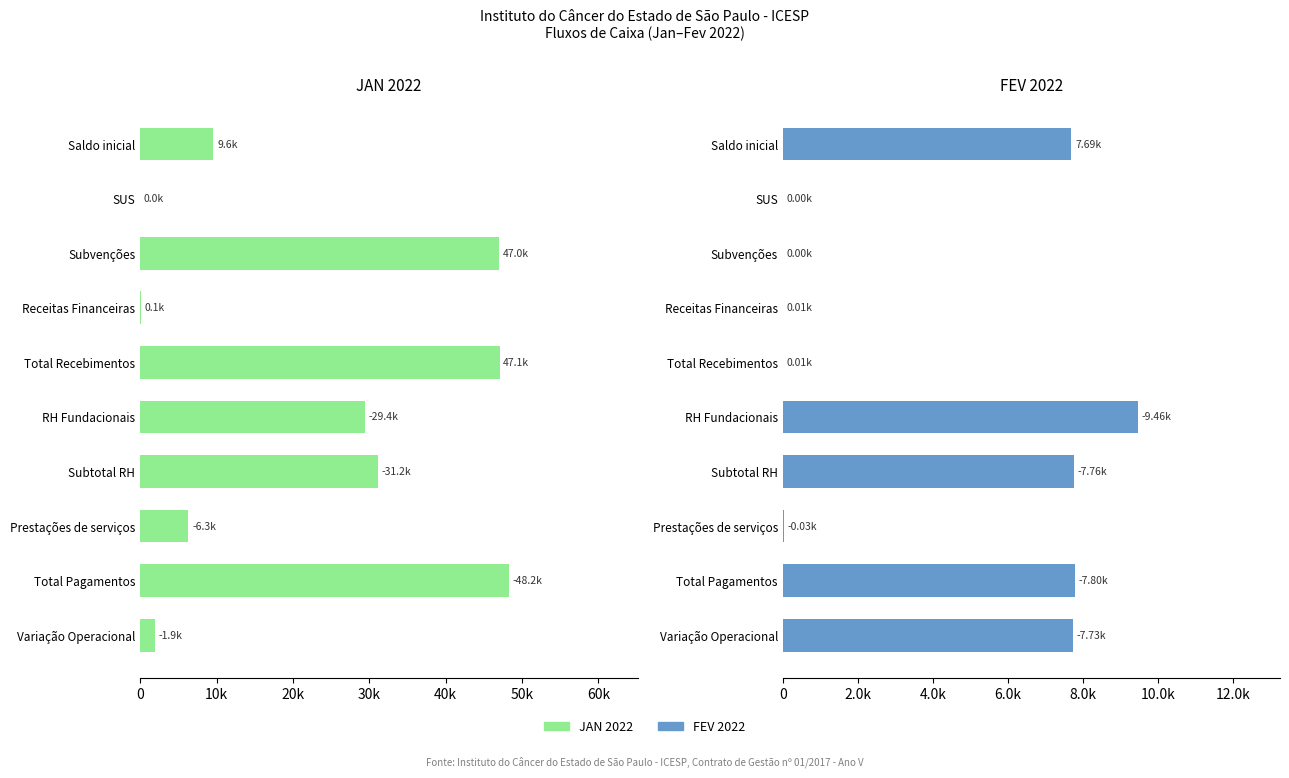

The value of FEV 2022 at Subvenções is 0.0. True or false?

True